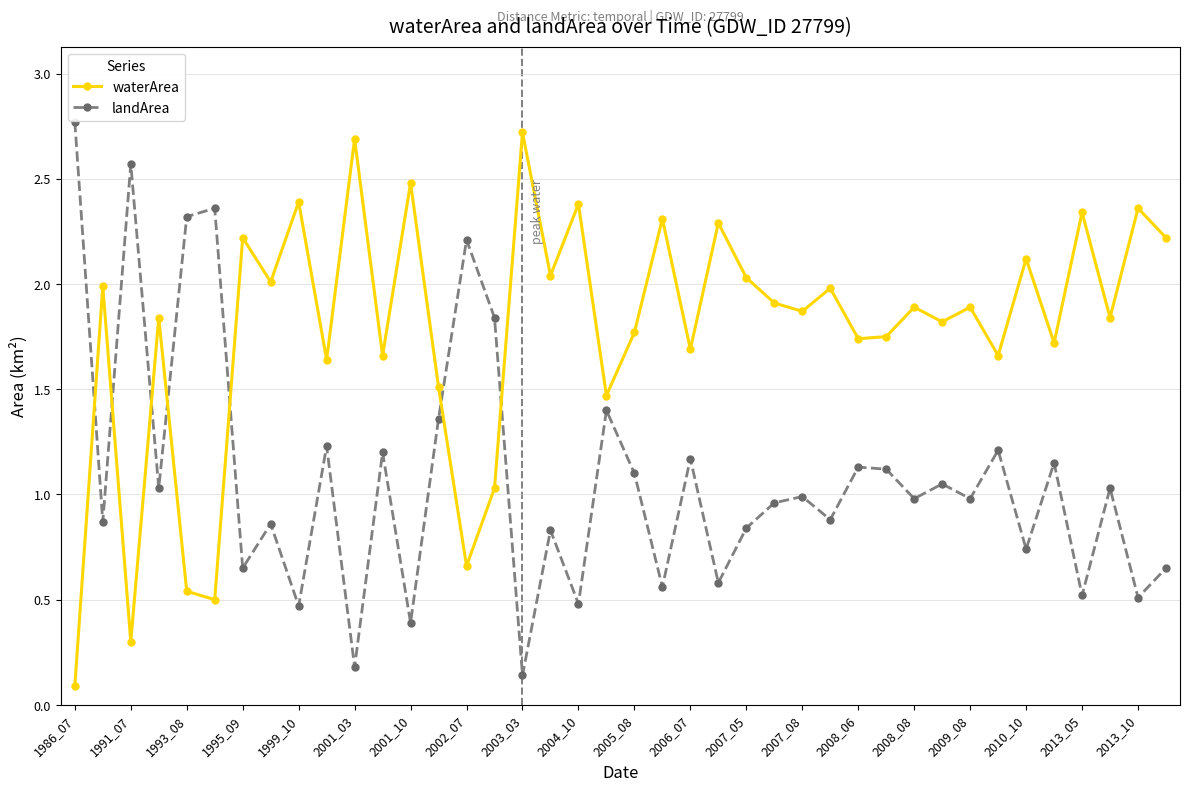

How many interior local peaks does the landArea series have?

15